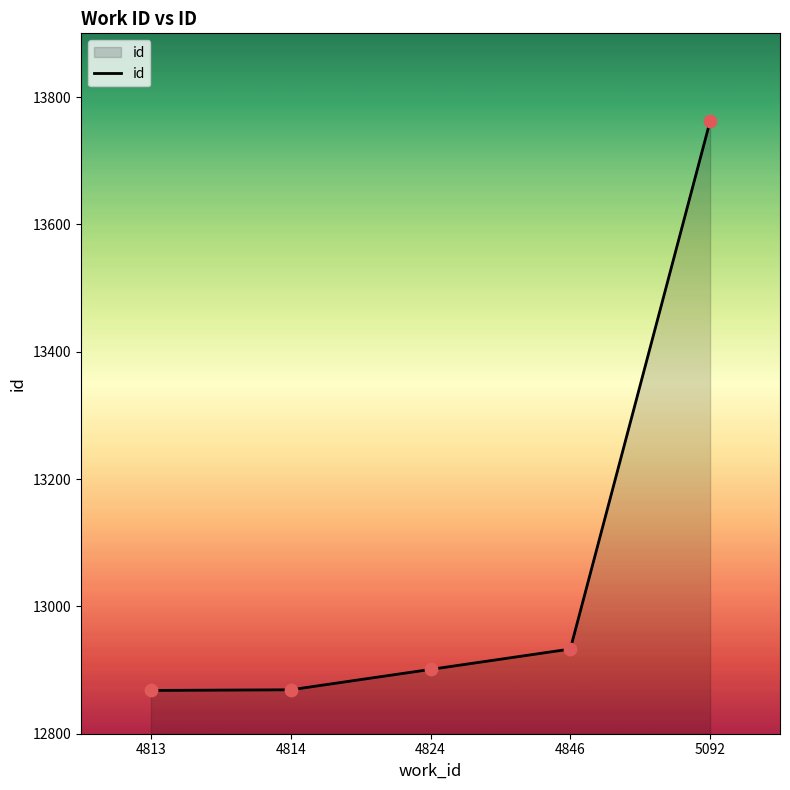

What is the change in value from 4814 to 4846?

+64